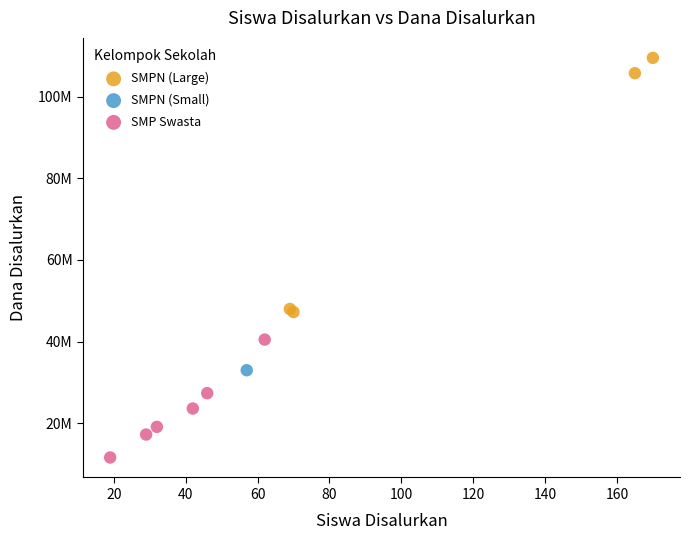

What are all the series names shown in the legend?

SMPN (Large), SMPN (Small), SMP Swasta